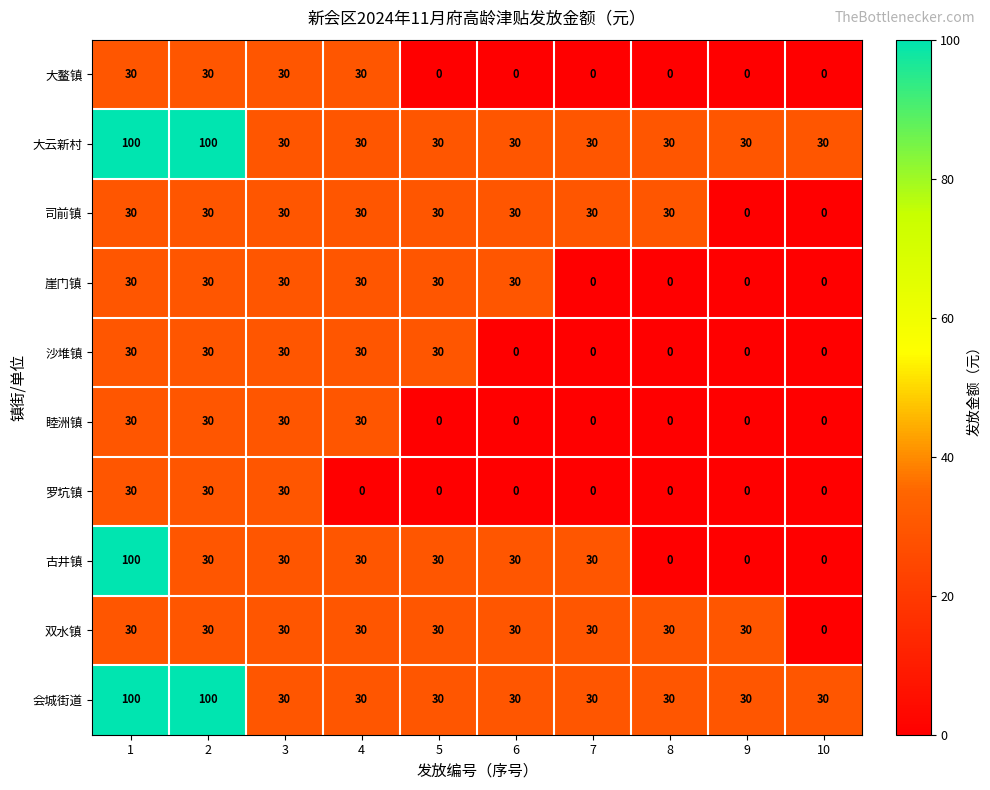

What is the maximum value shown in the chart?

100